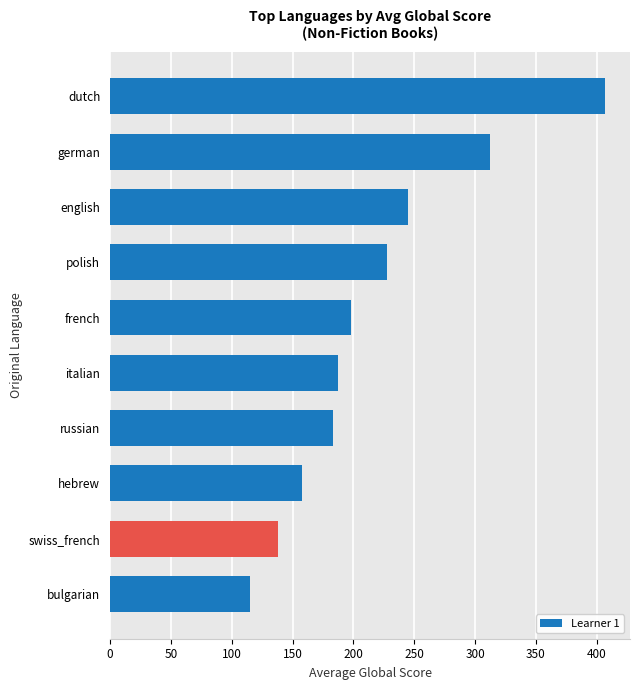

What is the greatest value displayed?

407